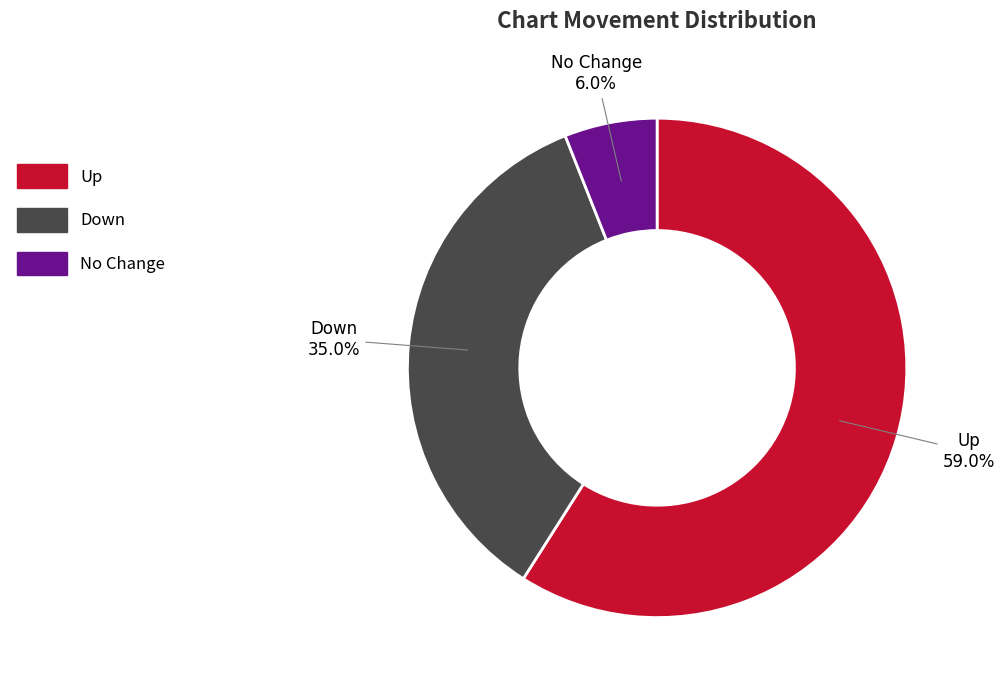

What is the largest slice in the pie chart?

Up